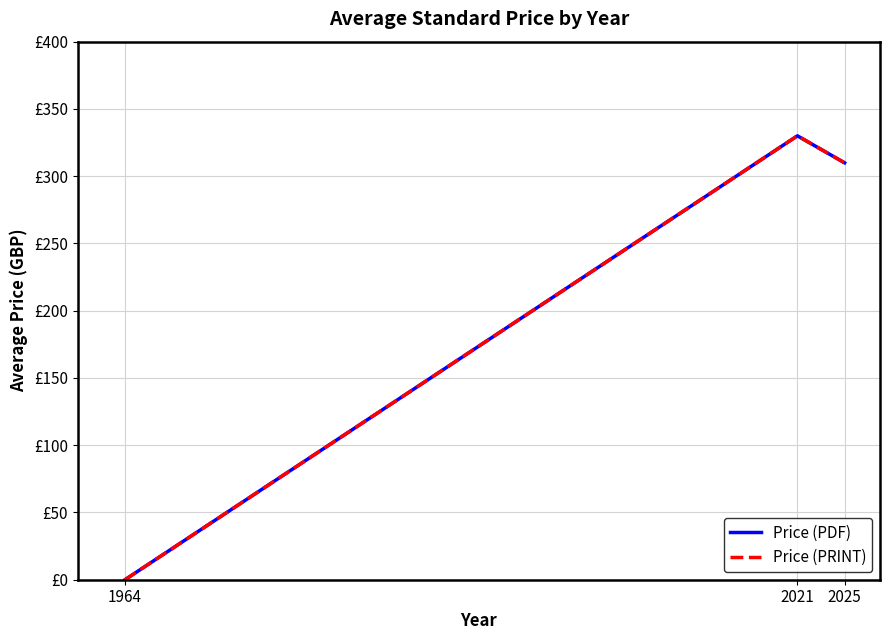

Reading left to right, extract all data points from this chart.

Price (PDF): 0.0	330.0	309.9
Price (PRINT): 0.0	330.0	309.9